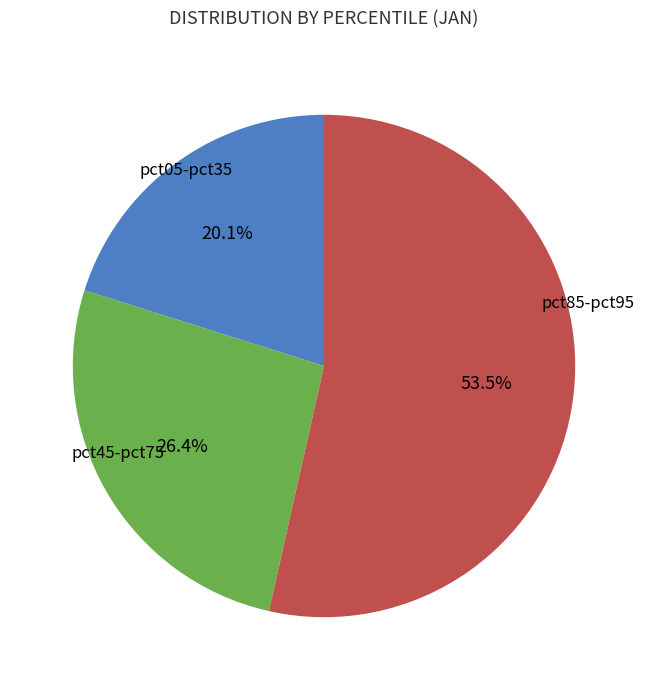

Is there any slice that represents more than half of the pie?

Yes